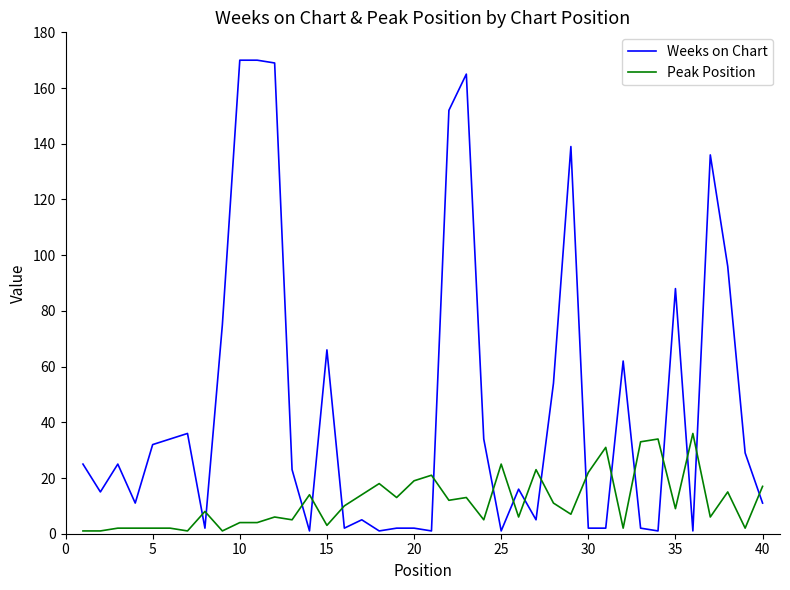

Rank the series by their maximum value, from lowest to highest.

Peak Position, Weeks on Chart